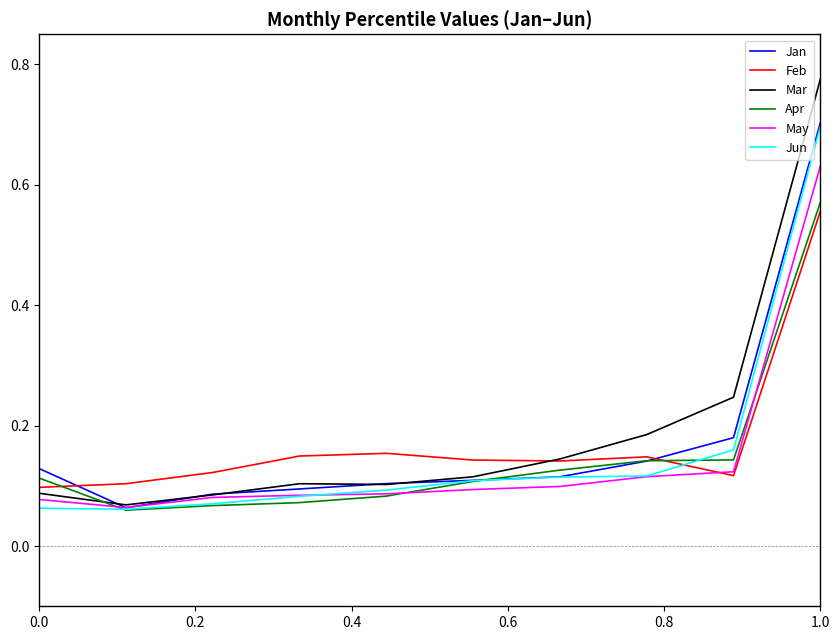

Which series has the widest spread of values?

Mar